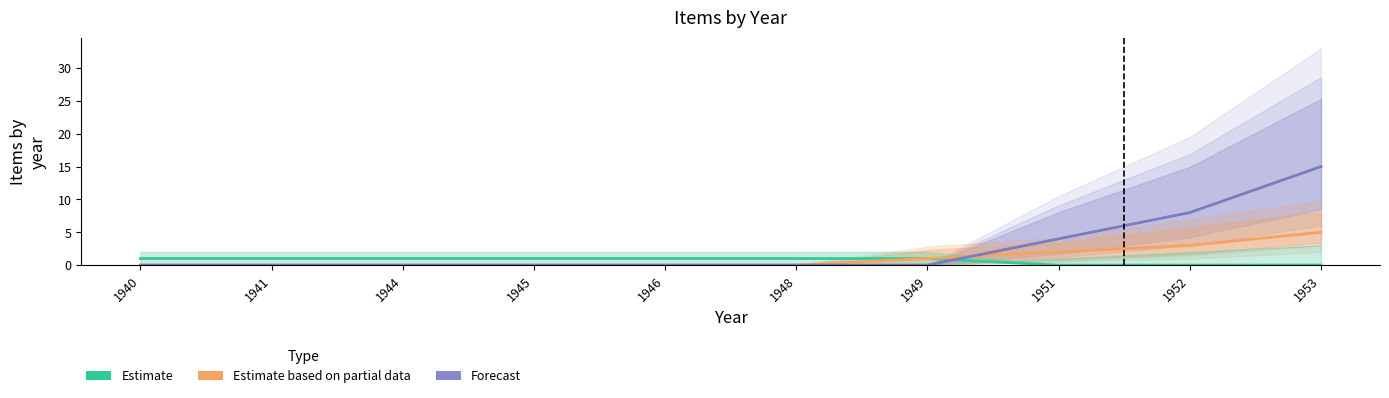

What is the highest value of the Estimate based on partial data series?

5